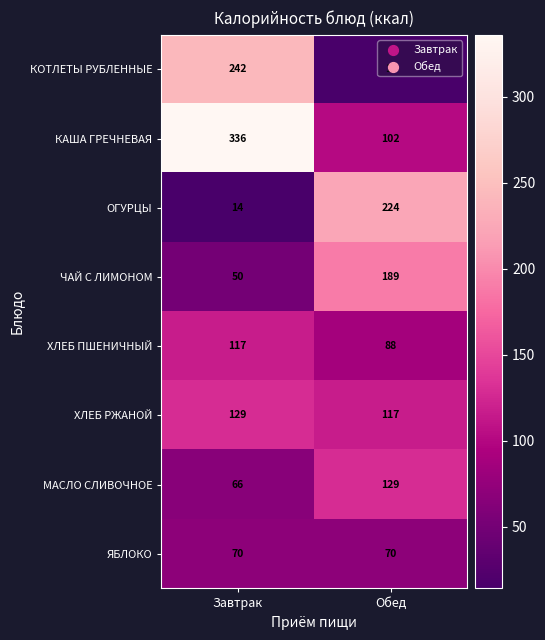

What is the approximate value of ОГУРЦЫ at Обед?

224